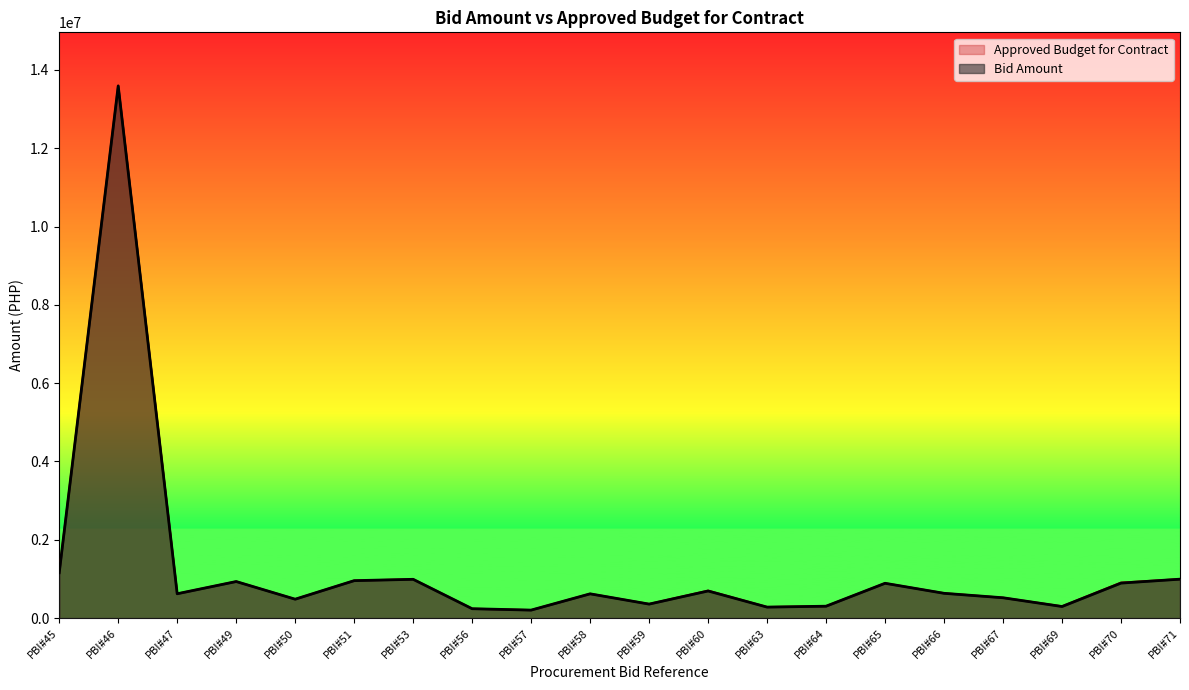

How many interior local valleys (lower than both neighbors) does the data have?

6